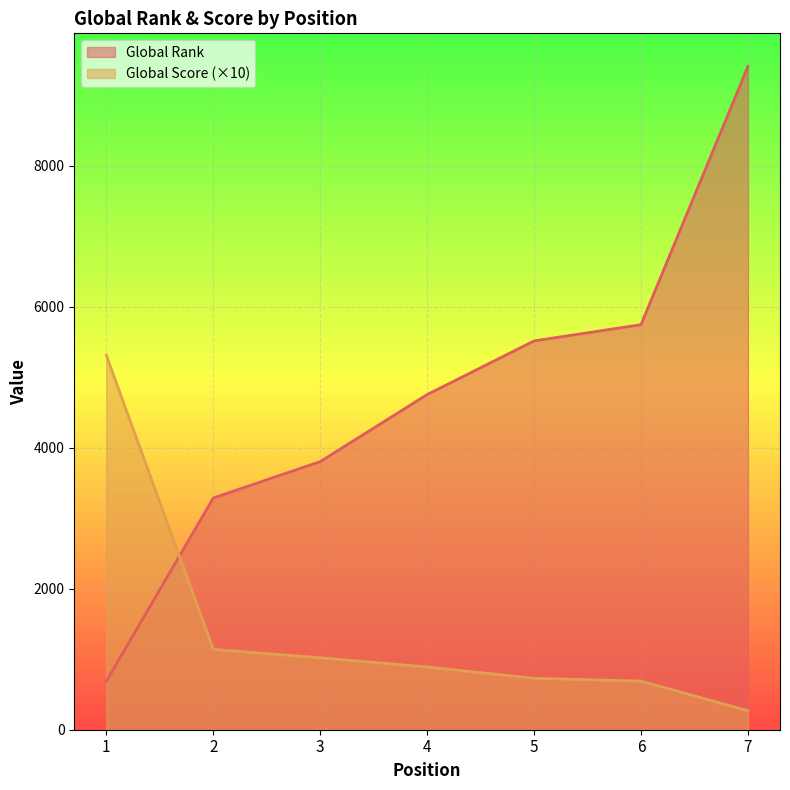

Which series ends up on top after the final intersection of Global Rank and Global Score?

Global Rank